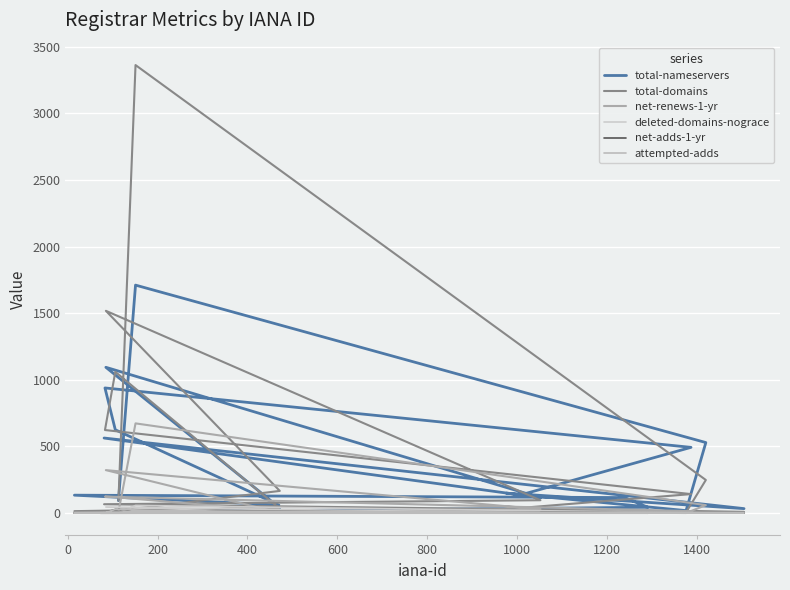

What is the sum of all deleted-domains-nograce values?

104